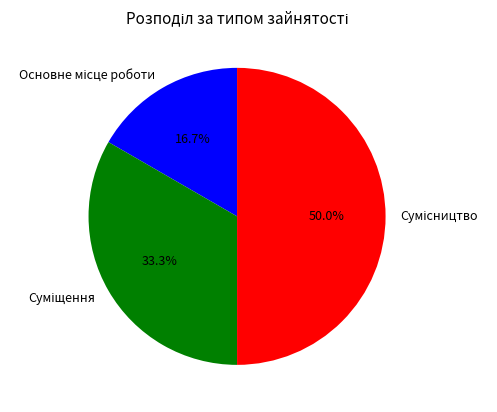

Is Суміщення the majority of the pie?

No